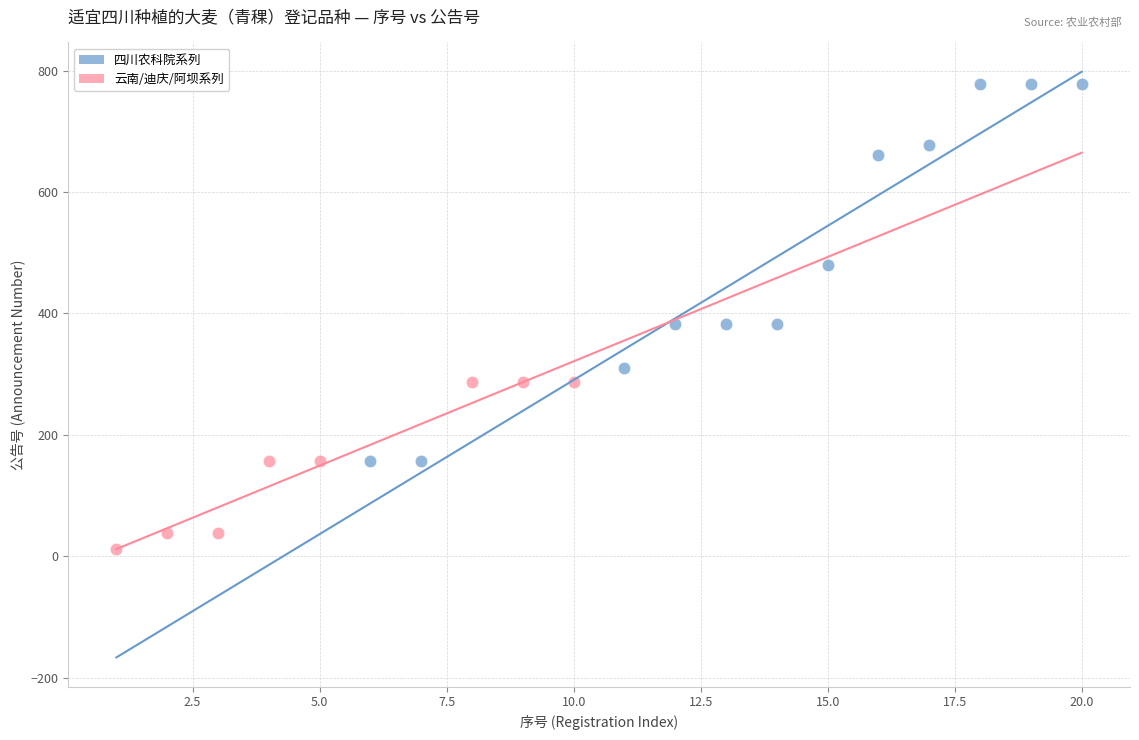

Which series has the widest spread of Y values?

四川农科院系列